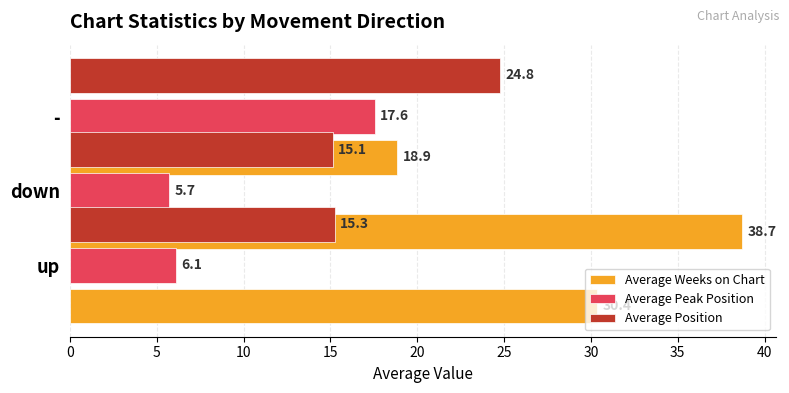

What is the sum of the Average Position values at 5 and 10?

39.9